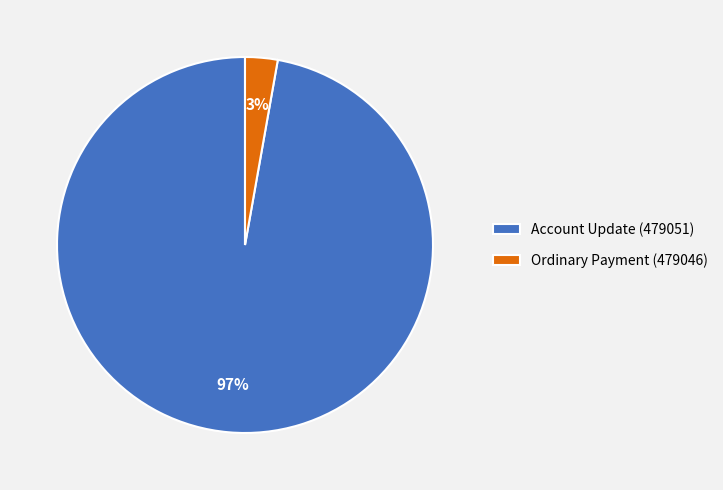

Is there any slice that represents more than half of the pie?

Yes